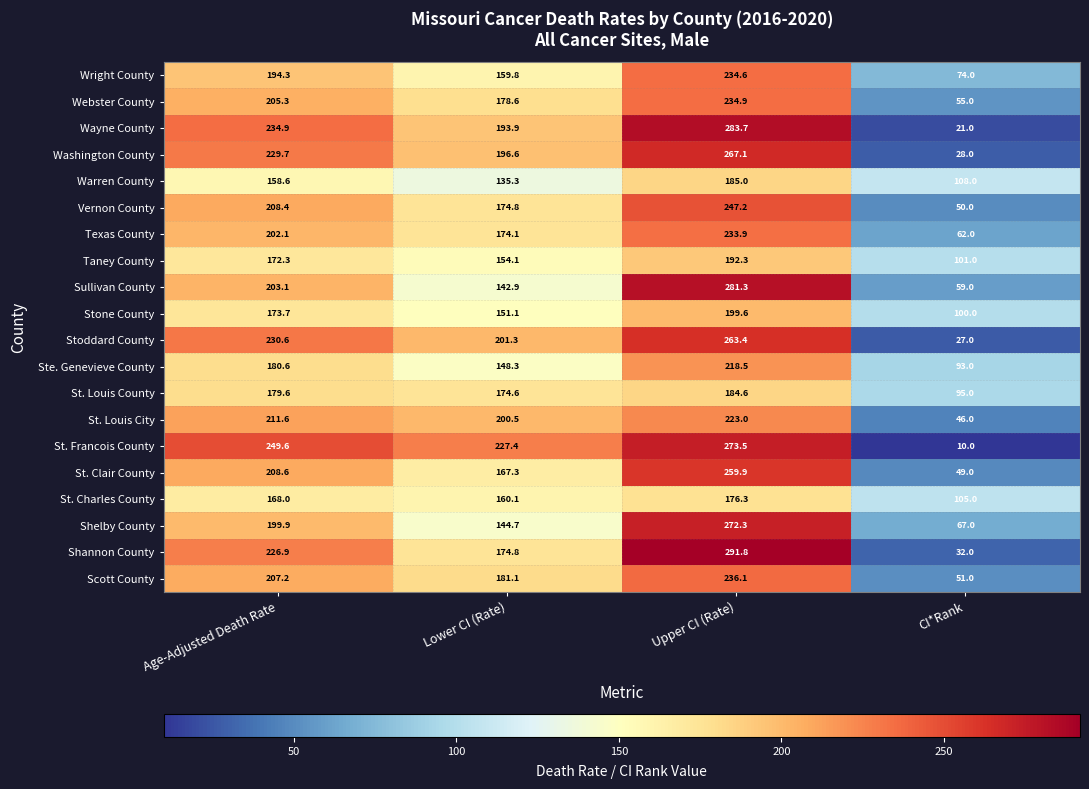

Which series has the largest total across all categories?

St. Francois County